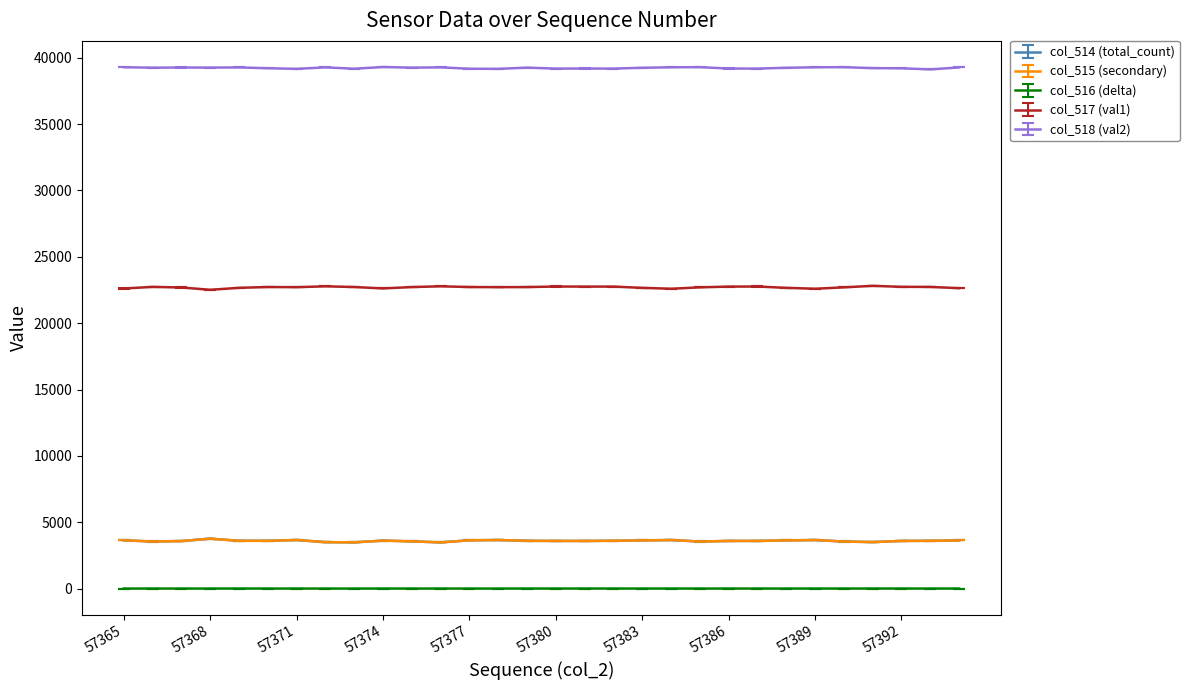

What is the greatest value displayed?

39303